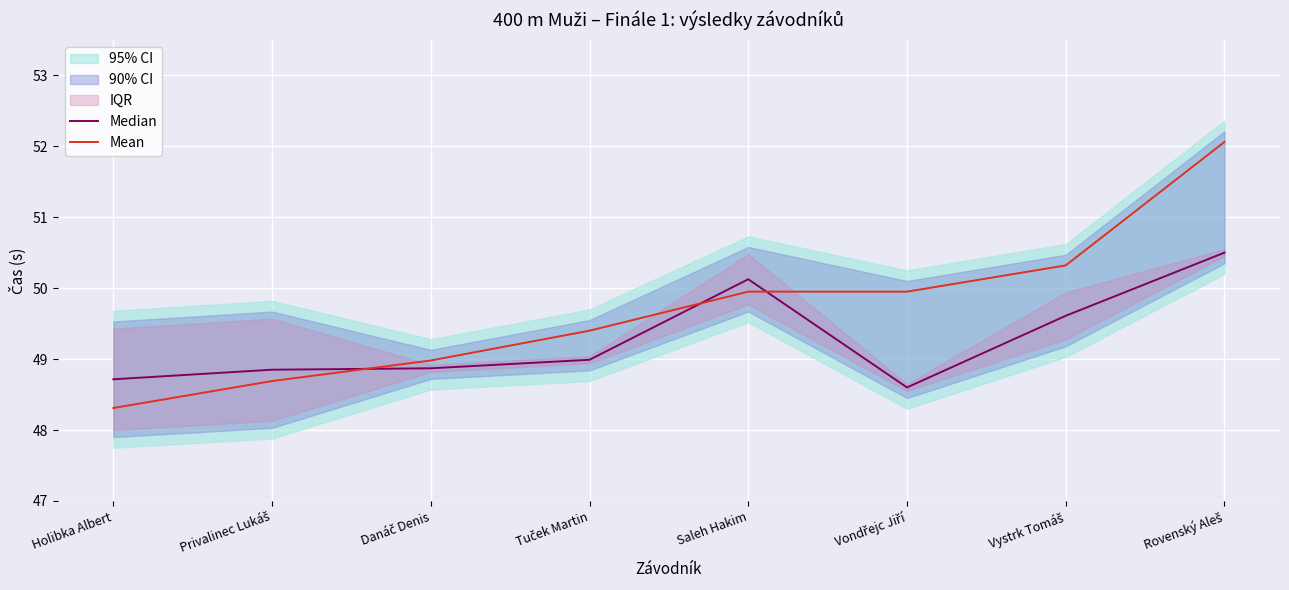

Reading left to right, list all the values displayed in this chart.

Median: Holibka Albert=48.7	Privalinec Lukáš=48.9	Danáč Denis=48.9	Tuček Martin=49.0	Saleh Hakim=50.1	Vondřejc Jiří=48.6	Vystrk Tomáš=49.6	Rovenský Aleš=50.5
Mean: Holibka Albert=48.3	Privalinec Lukáš=48.7	Danáč Denis=49.0	Tuček Martin=49.4	Saleh Hakim=50.0	Vondřejc Jiří=50.0	Vystrk Tomáš=50.3	Rovenský Aleš=52.1